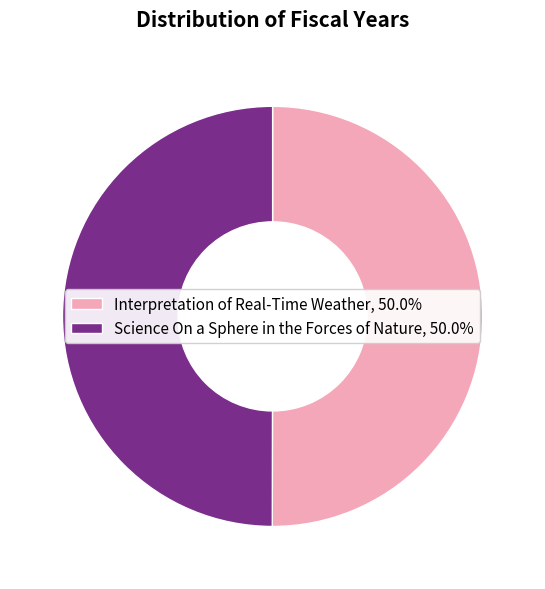

Is the sum of Interpretation of Real-Time Weather, 50.0% and Science On a Sphere in the Forces of Nature, 50.0% greater than half?

Yes